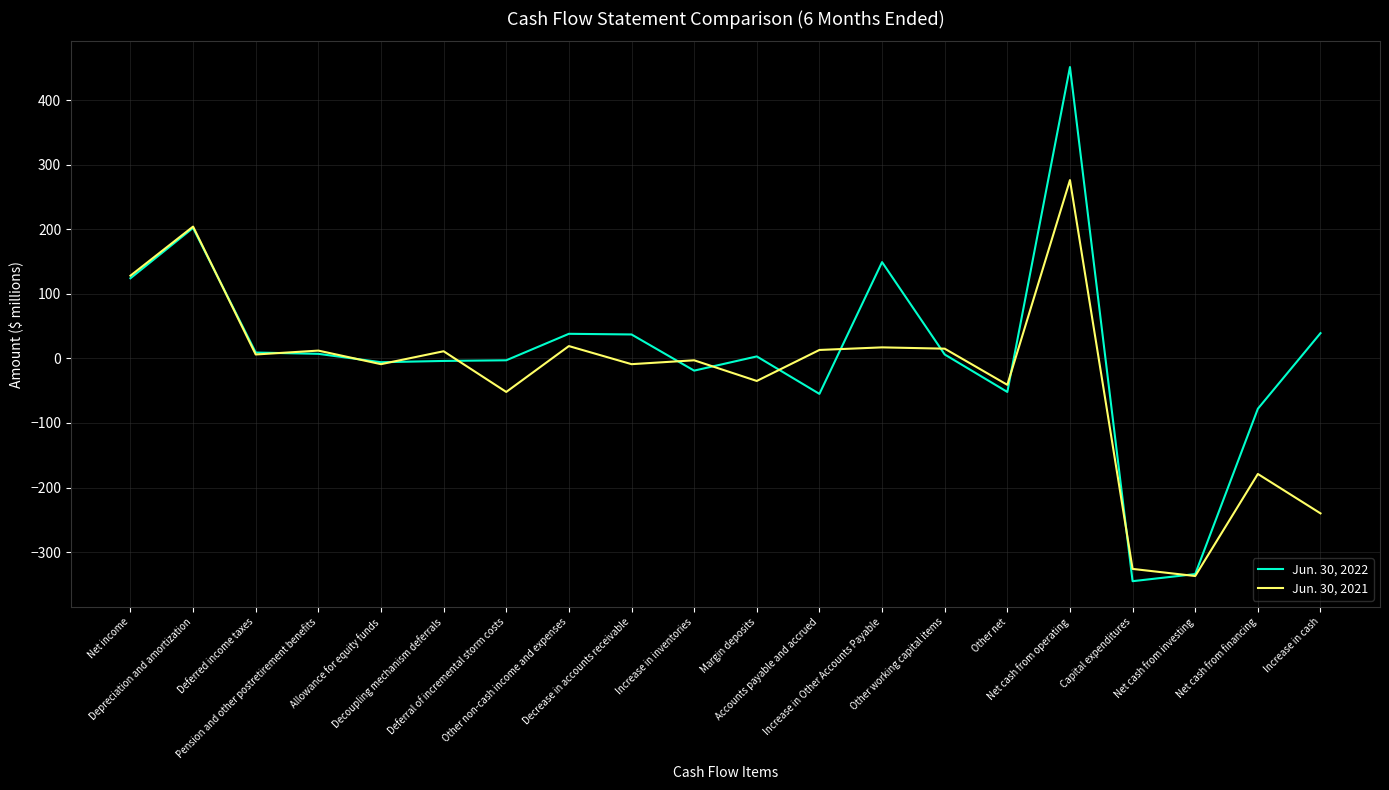

At Decrease in accounts receivable, list the series in order from largest to smallest.

Jun. 30, 2022, Jun. 30, 2021